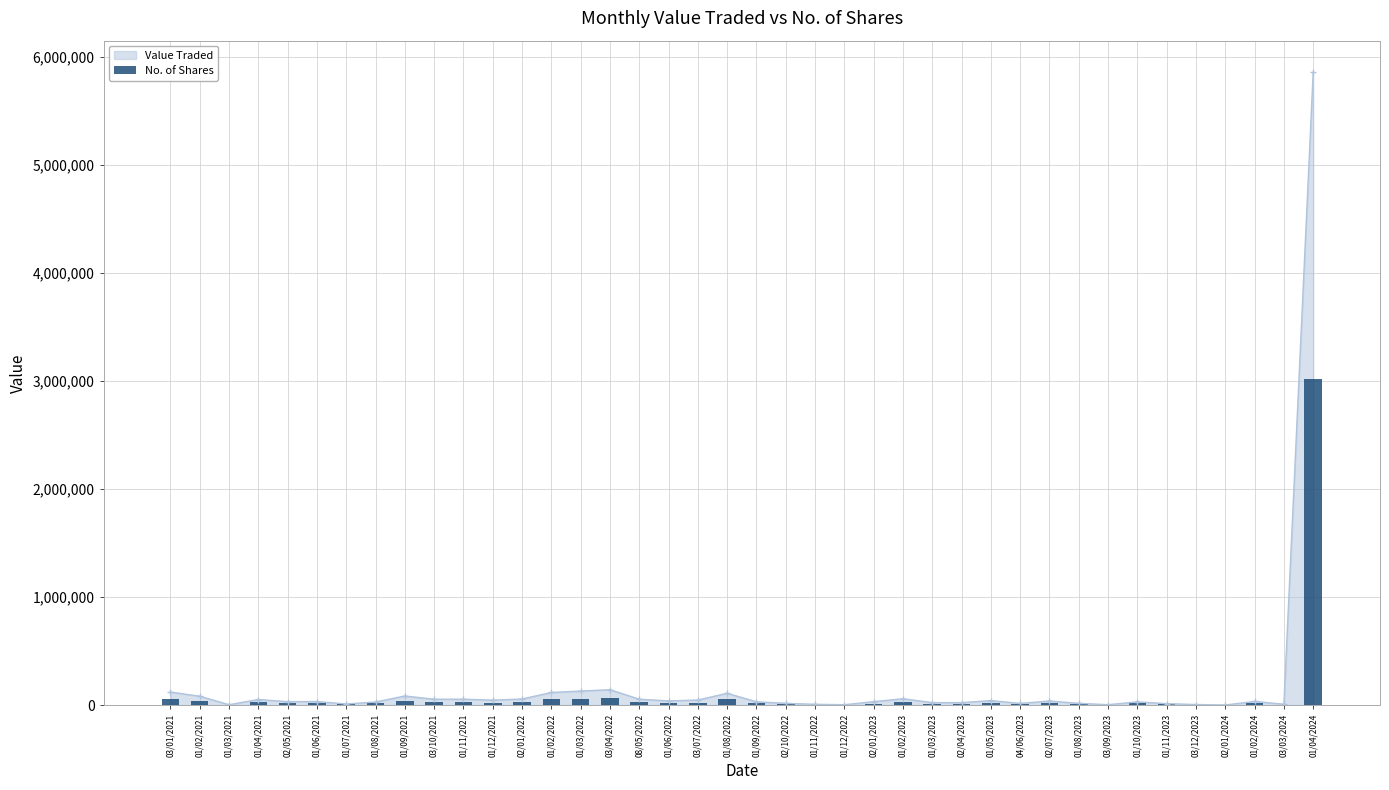

What is the average value?

95184